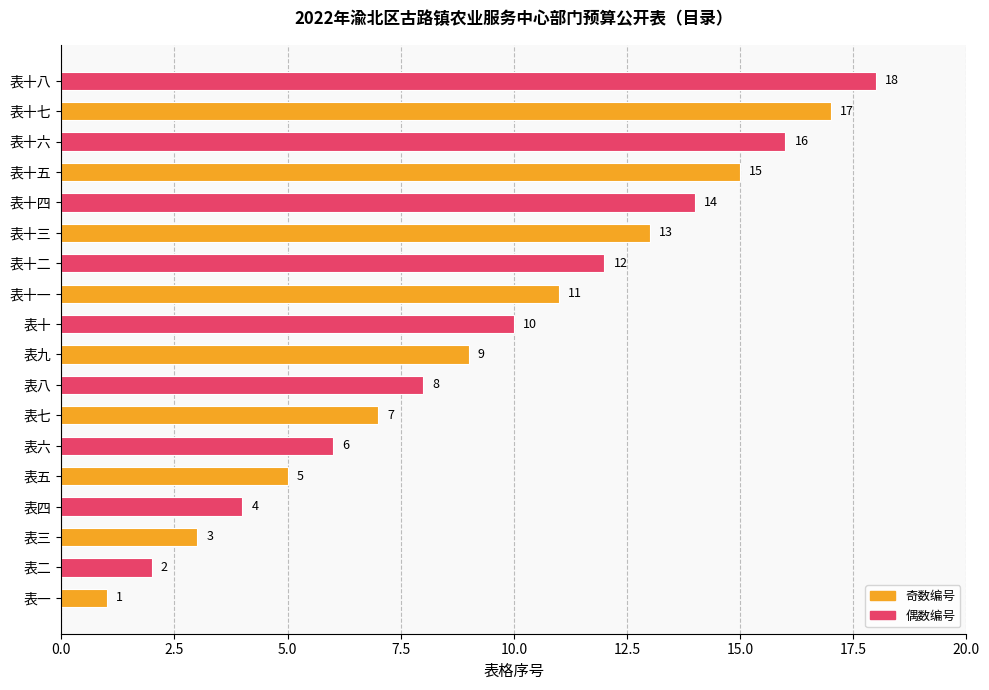

The value at 表十一 is 4. True or false?

False